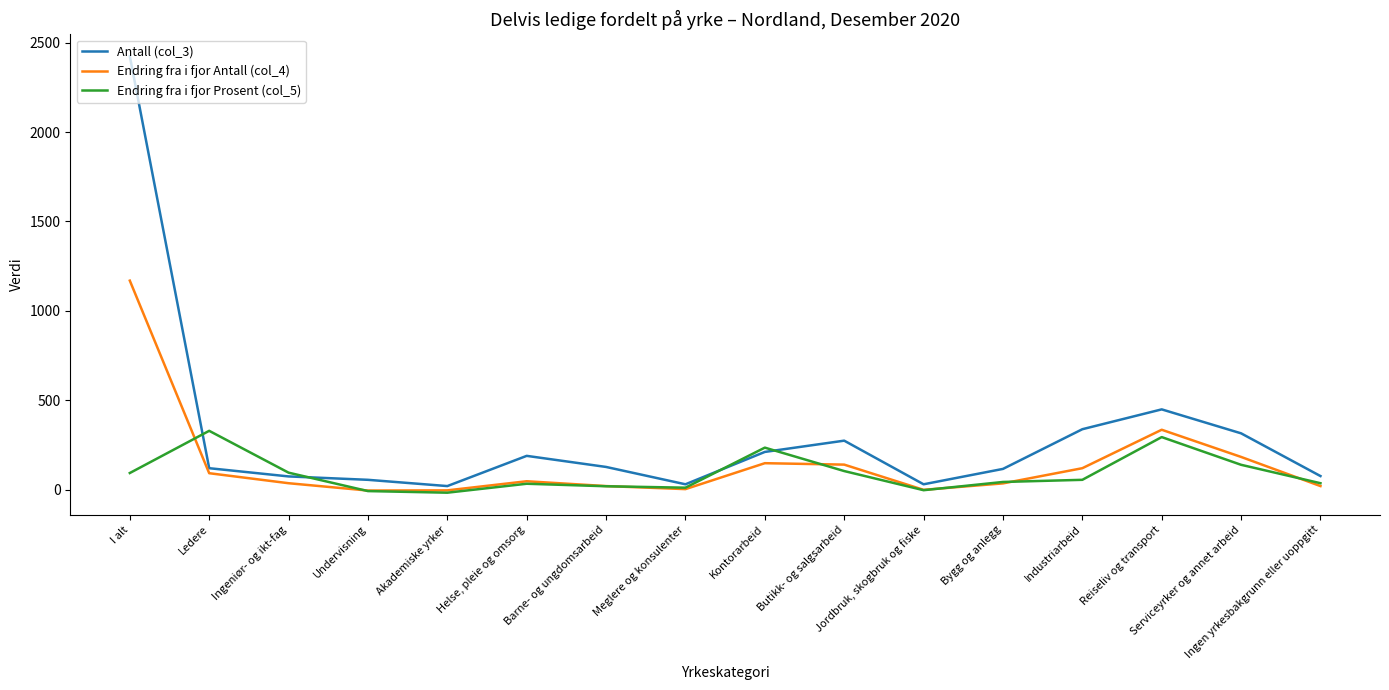

What is the total value across all series at Jordbruk, skogbruk og fiske?

26